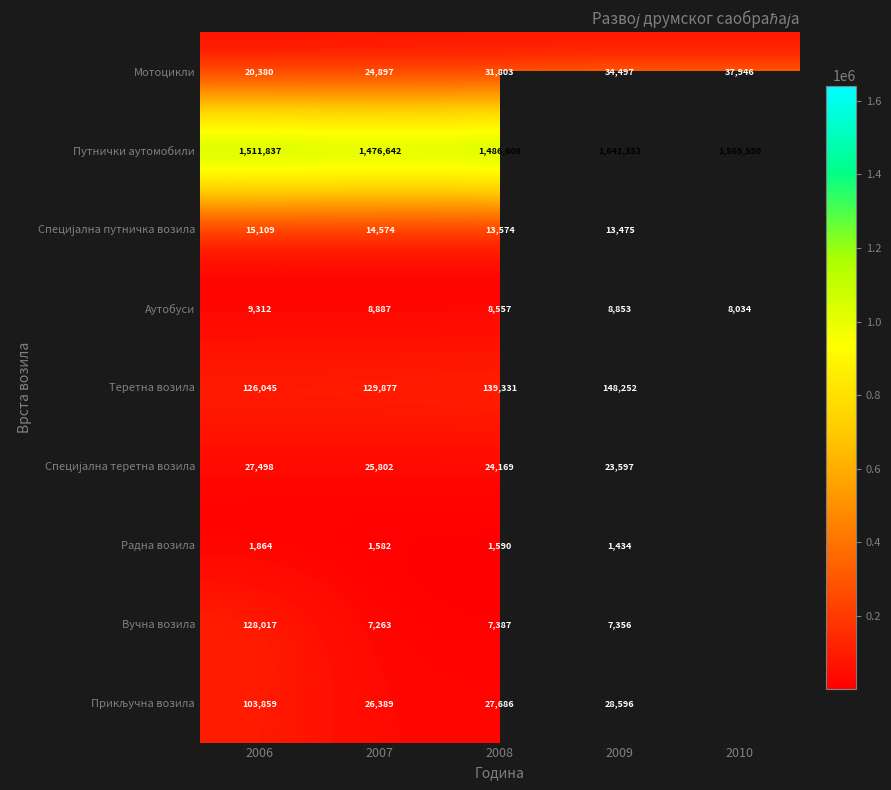

What is the total value across all series at 2007?

1715913